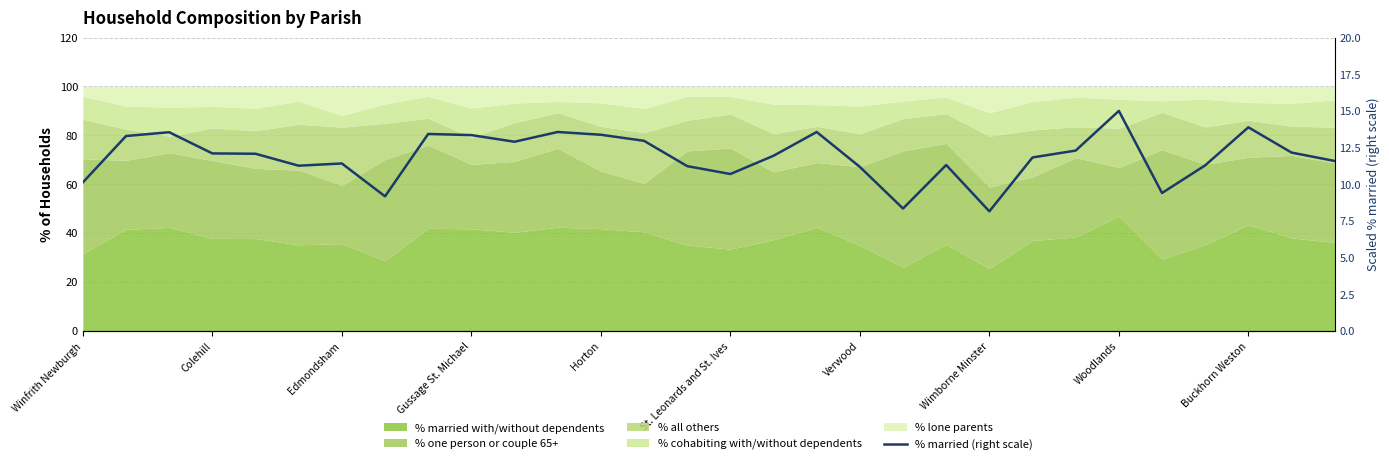

What position from the right is Buckhorn Weston?

3